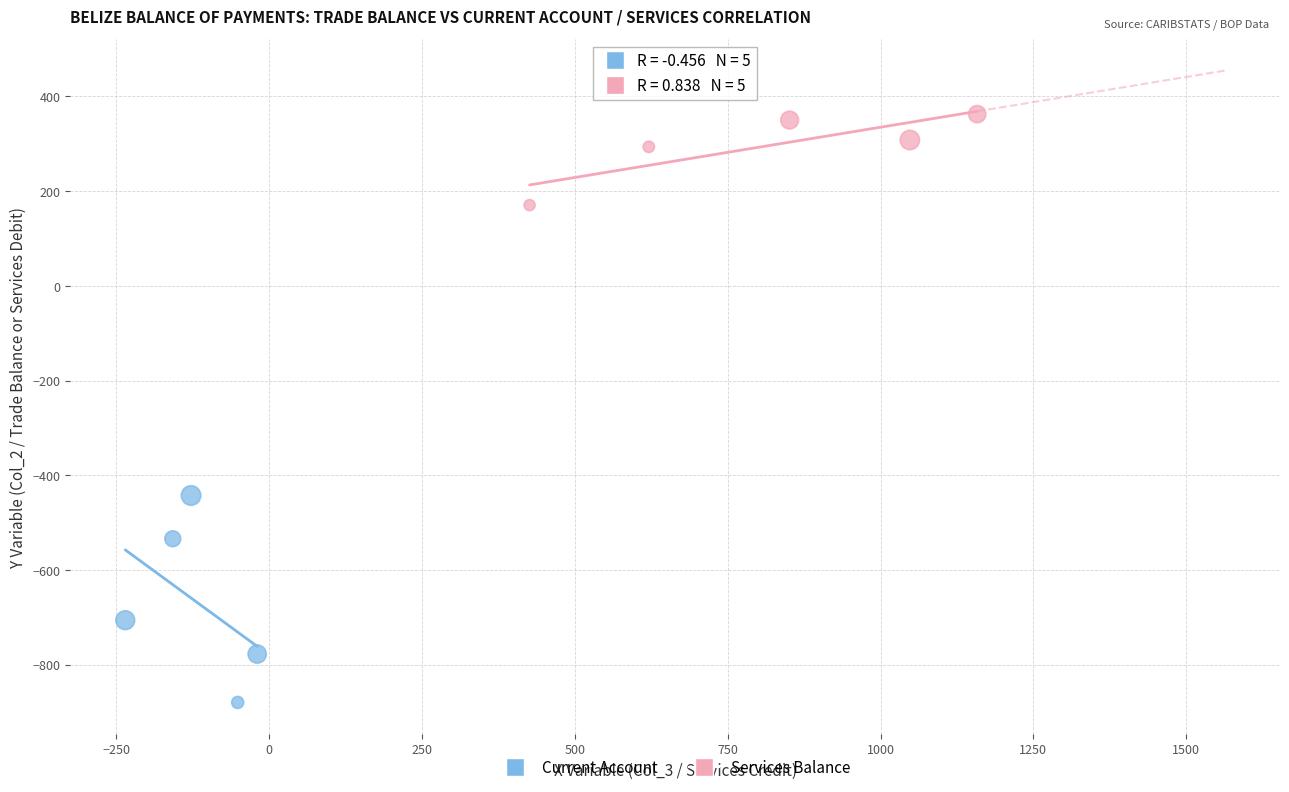

Which series has the widest spread of Y values?

Current Account